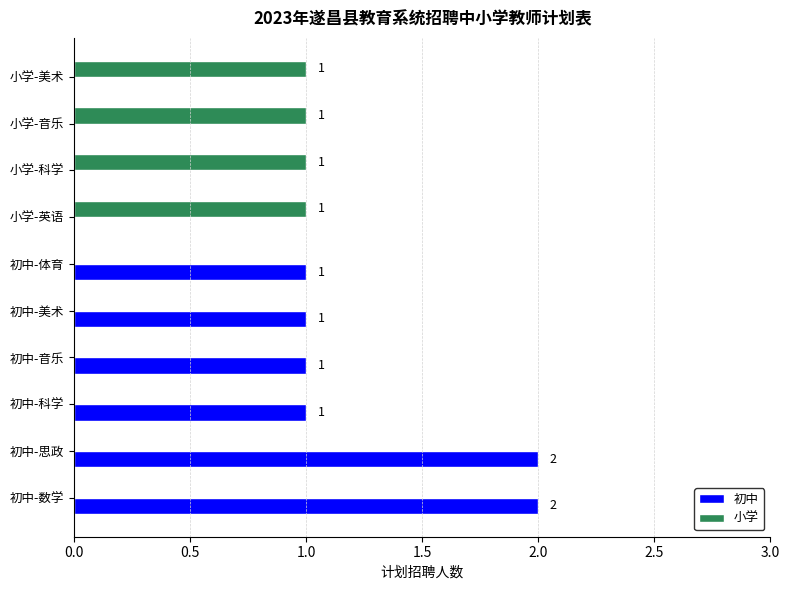

How many values in 小学 are above zero?

4